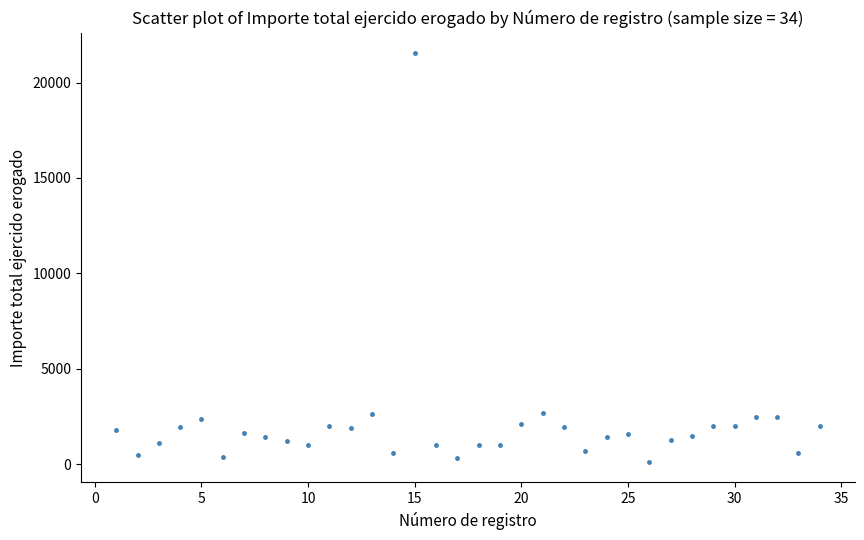

What is the range of Y values (max minus min)?

21415.0